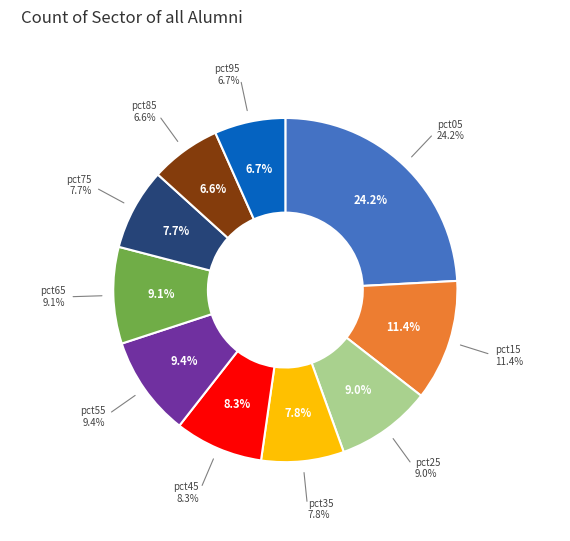

To the nearest percent, what is the difference between the largest and smallest slice percentages?

18%